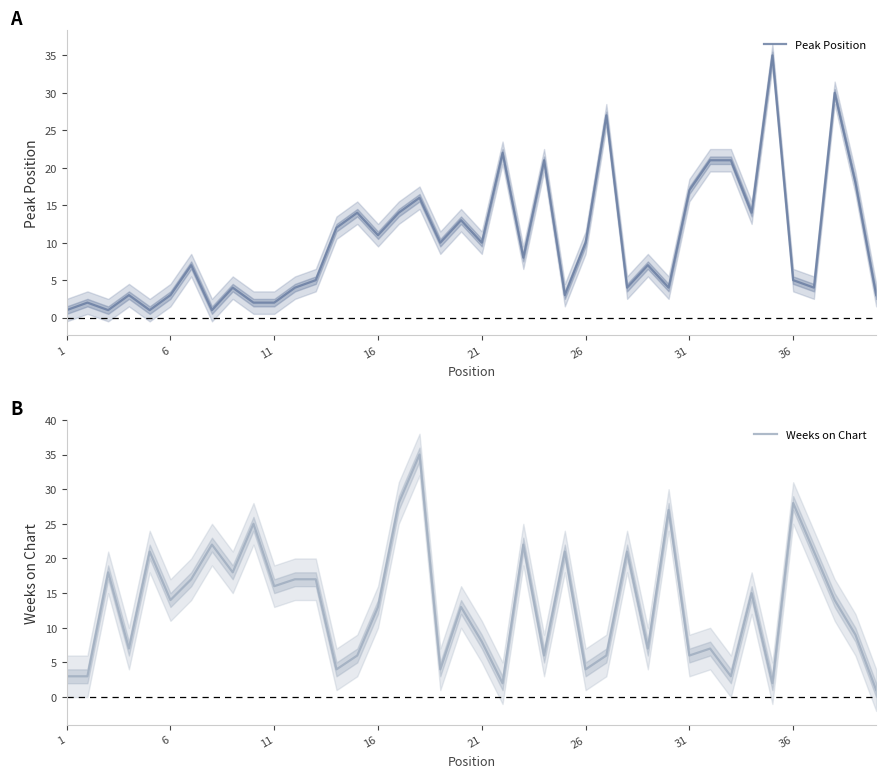

How many data points does each series have?

40